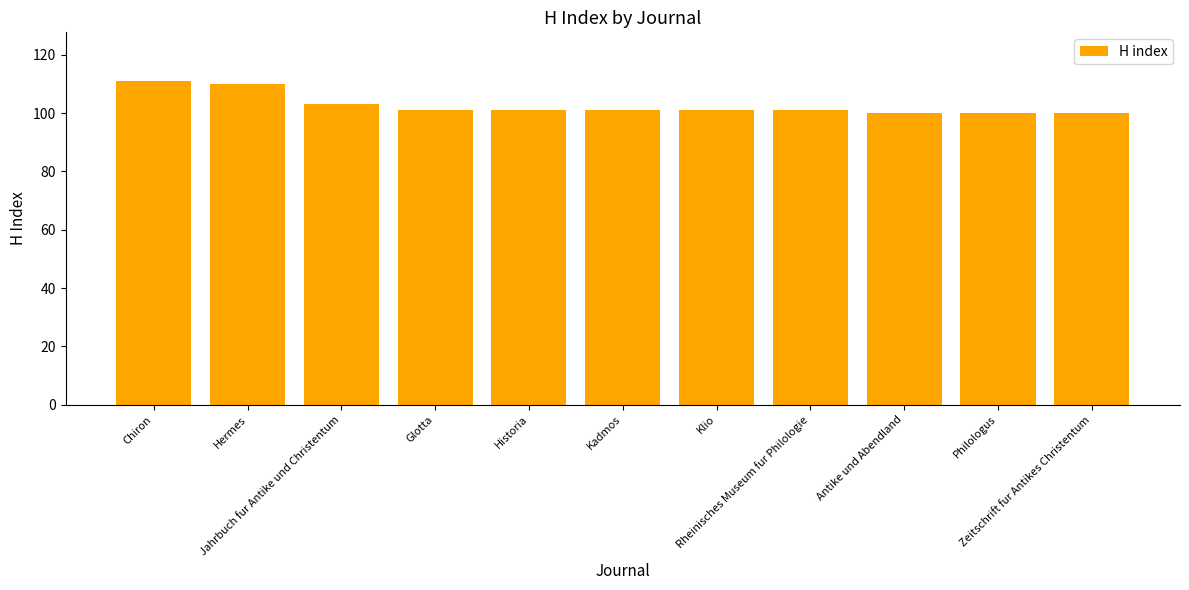

Reading right to left, what are all the values shown in this chart?

100	100	100	101	101	101	101	101	103	110	111